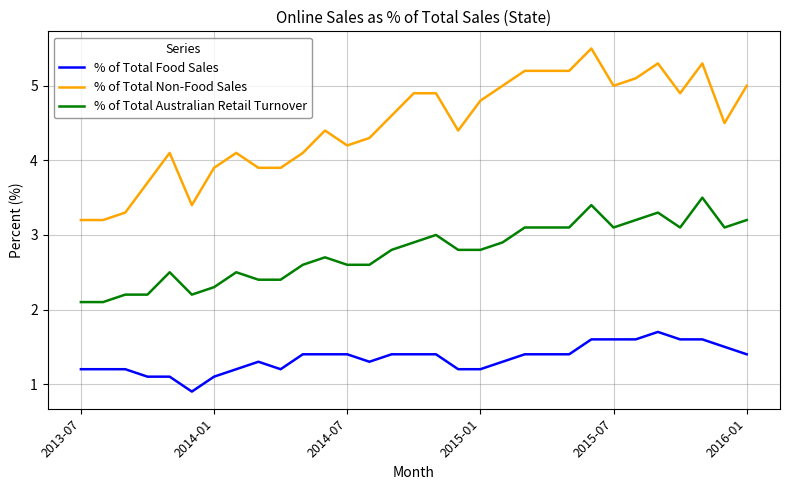

What is the highest value of the % of Total Australian Retail Turnover series?

3.5